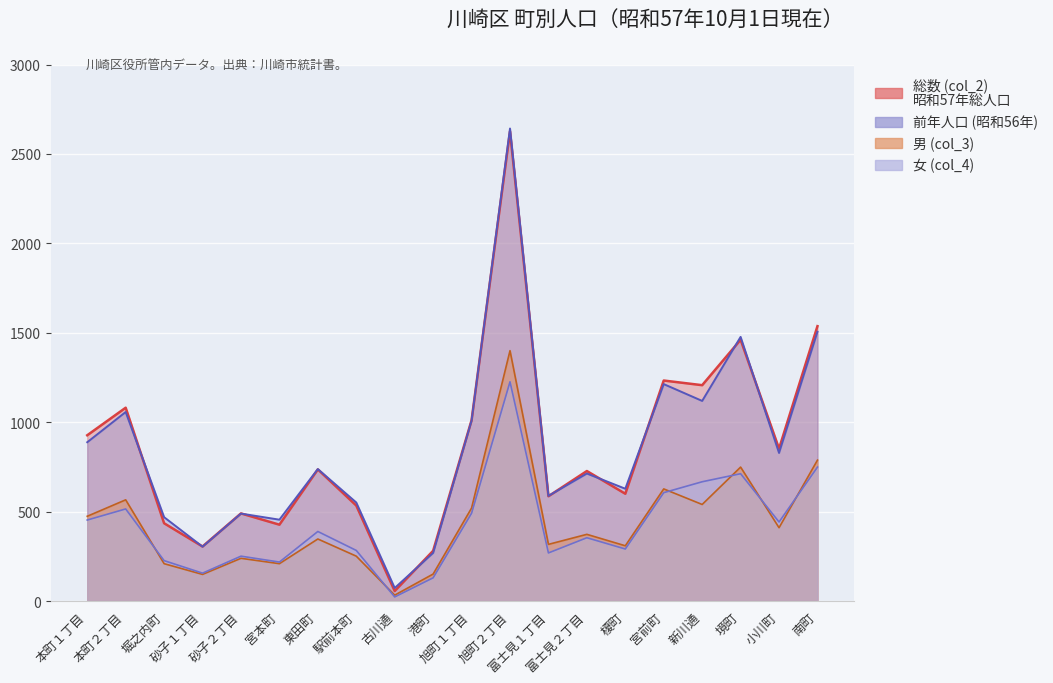

Which series has the largest total across all categories?

総数 (col_2)